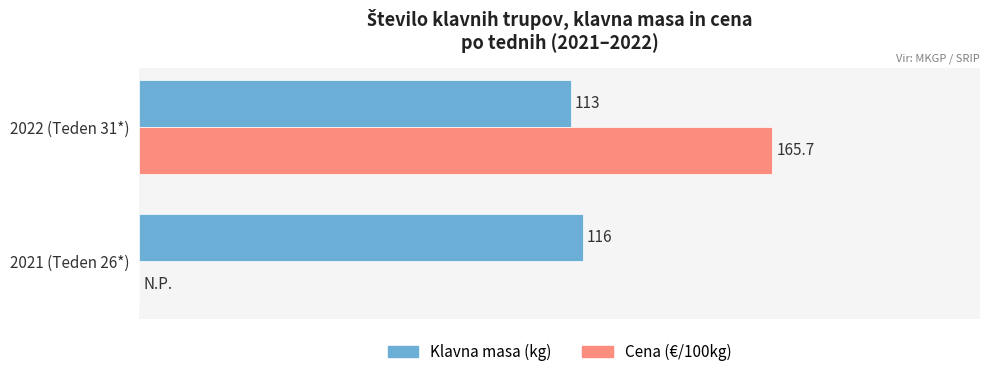

Which label corresponds to the largest value in the chart?

2022 (Teden 31*)